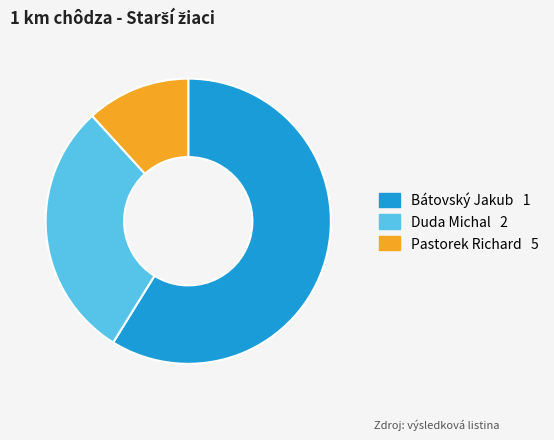

How many slices are in this pie chart?

3